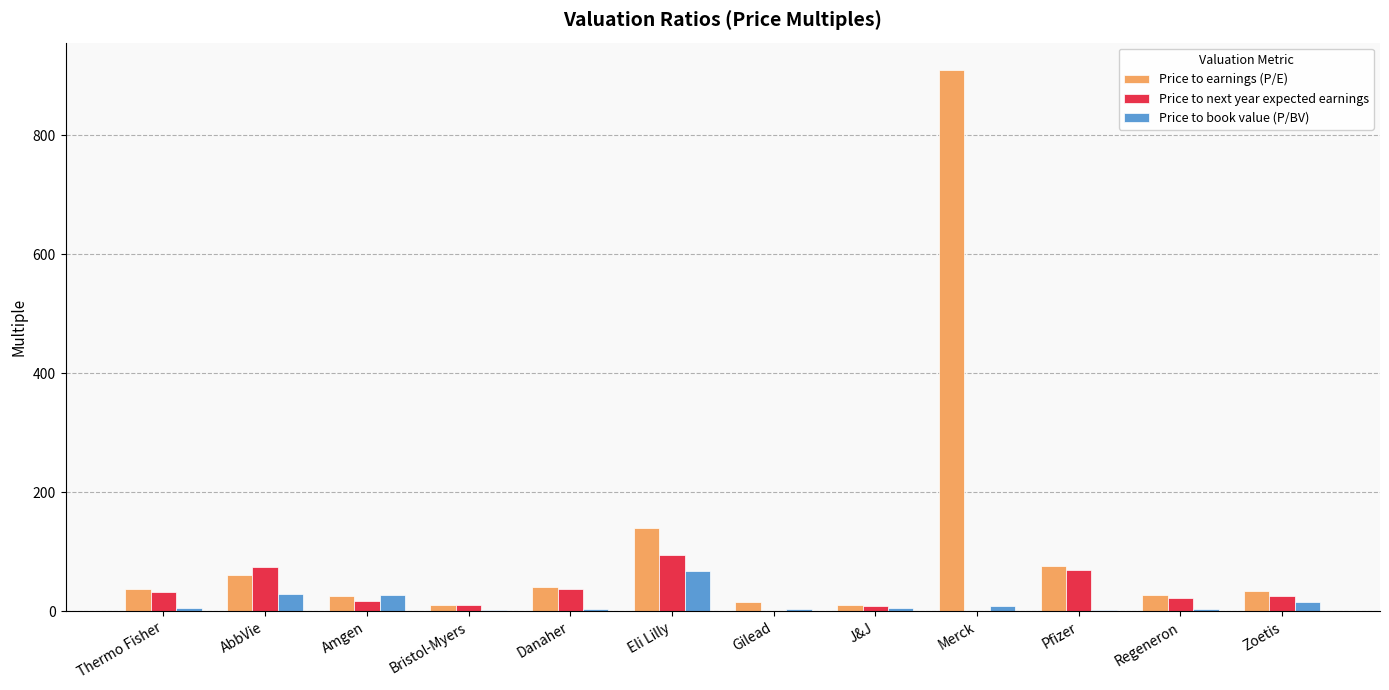

The value of Price to next year expected earnings at Thermo Fisher is 33.1. True or false?

True